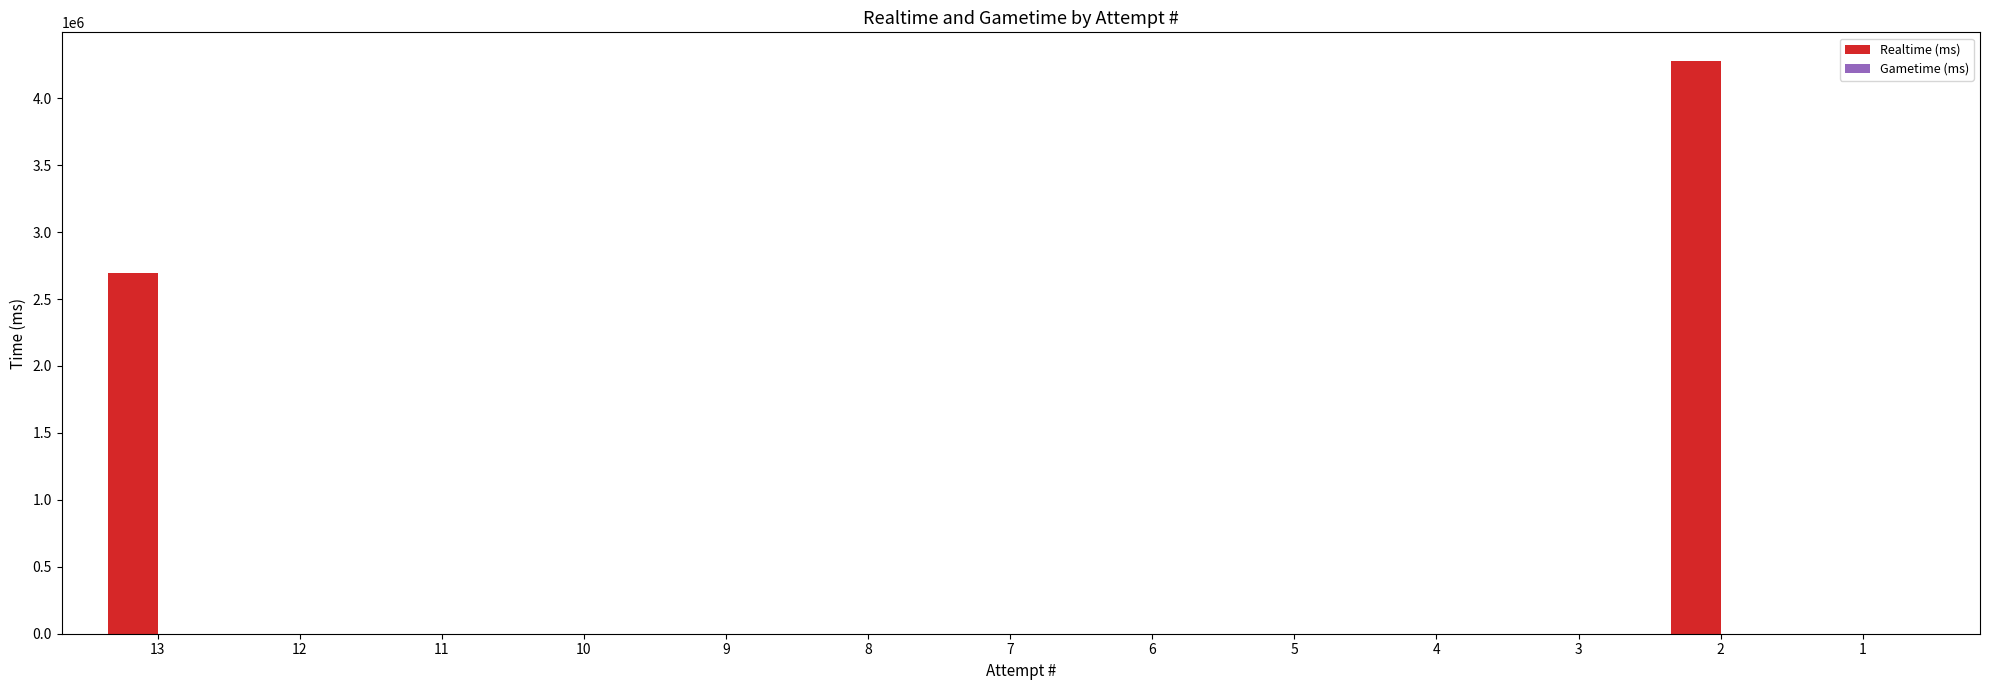

Are the bars grouped side by side (vs. stacked)?

No